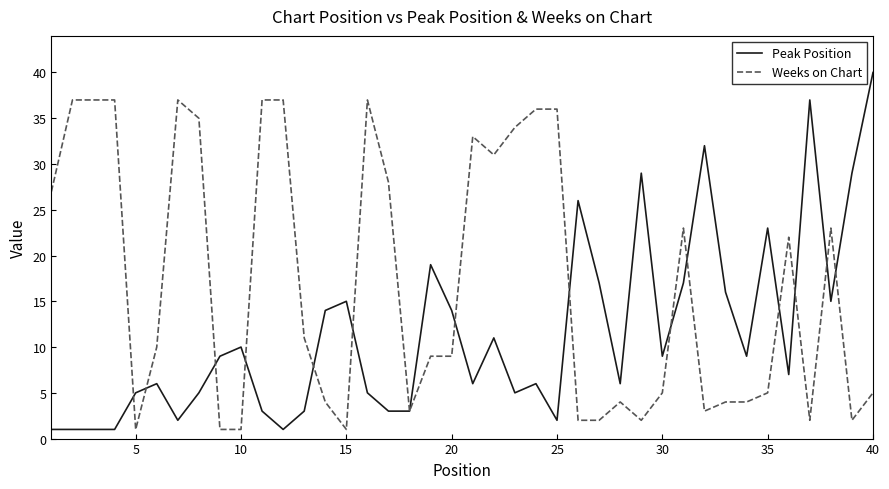

Rank the series by their average value, from lowest to highest.

Peak Position, Weeks on Chart